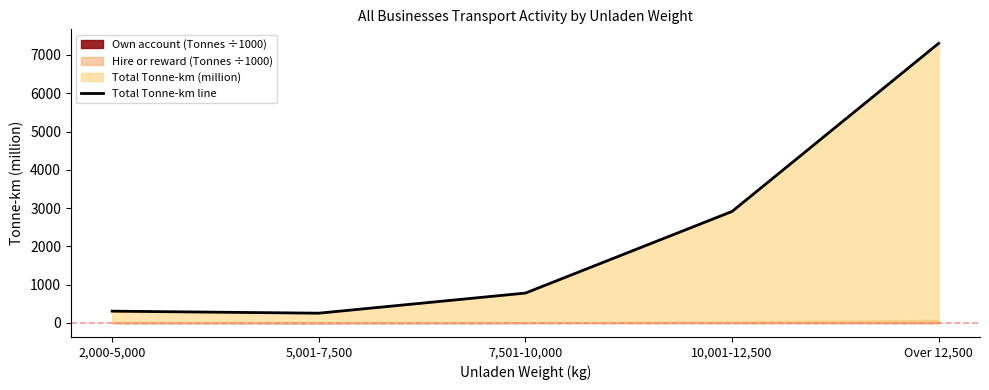

True or false: the data has more than 0 interior local peaks.

False